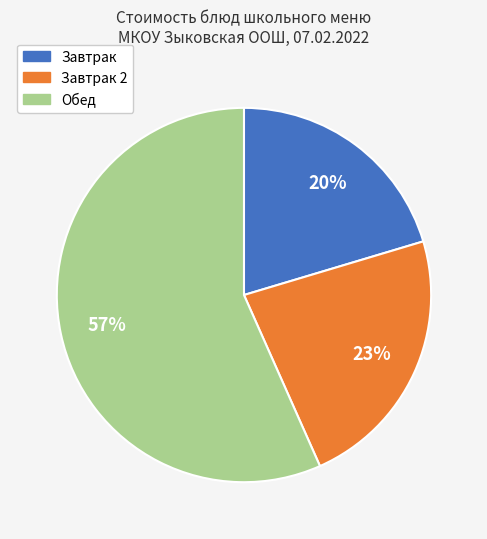

How many slices are in this pie chart?

3